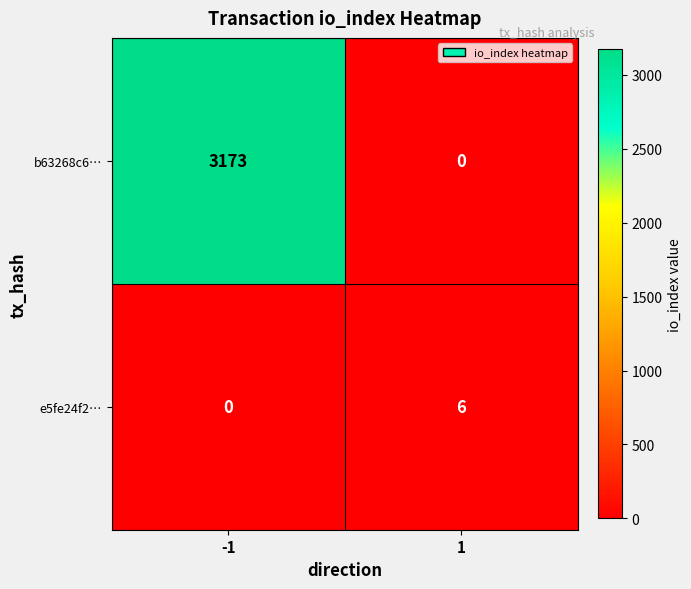

What is the approximate value of e5fe24f2… at 1?

6